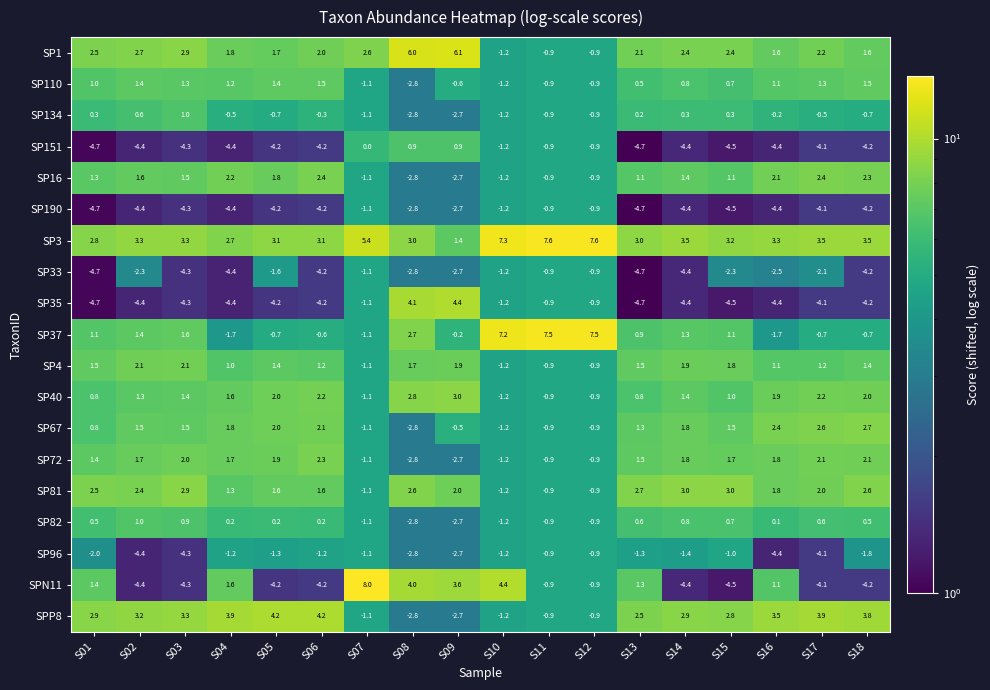

The value of SP134 at S15 is 0.3. True or false?

True